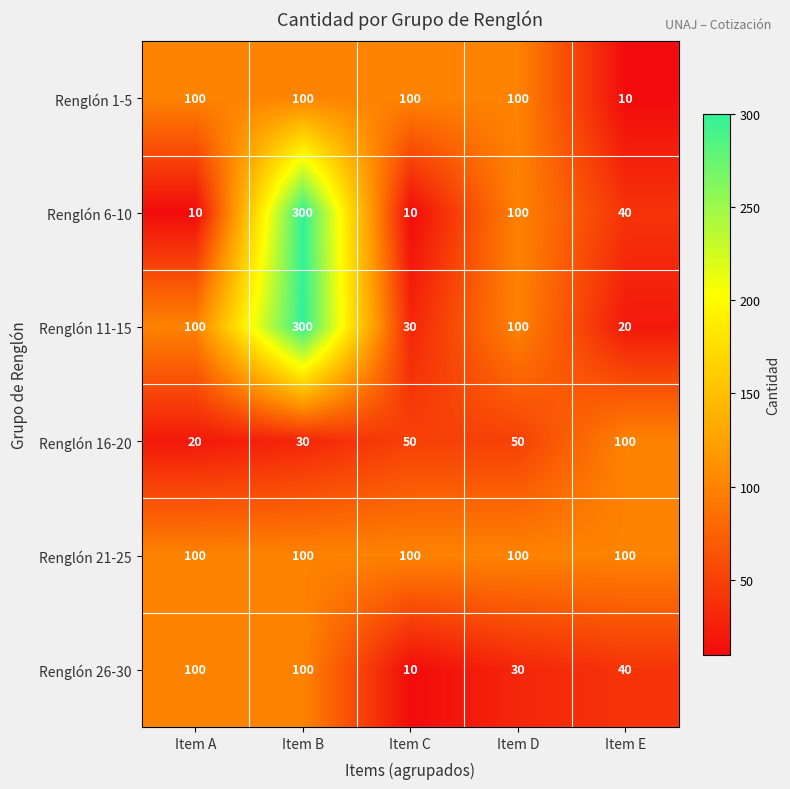

Which series has the widest spread of values?

Renglón 6-10